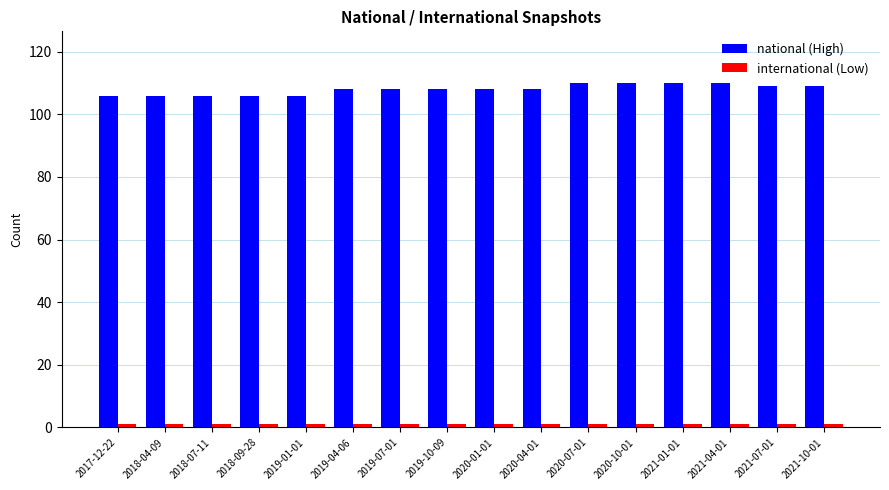

What is the maximum value shown in the chart?

110